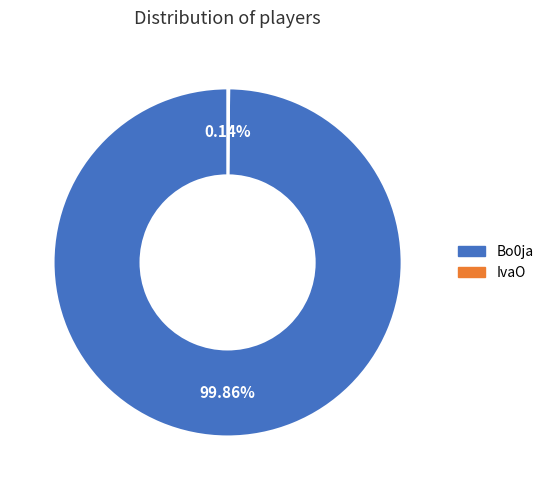

Is there any slice that represents more than half of the pie?

Yes